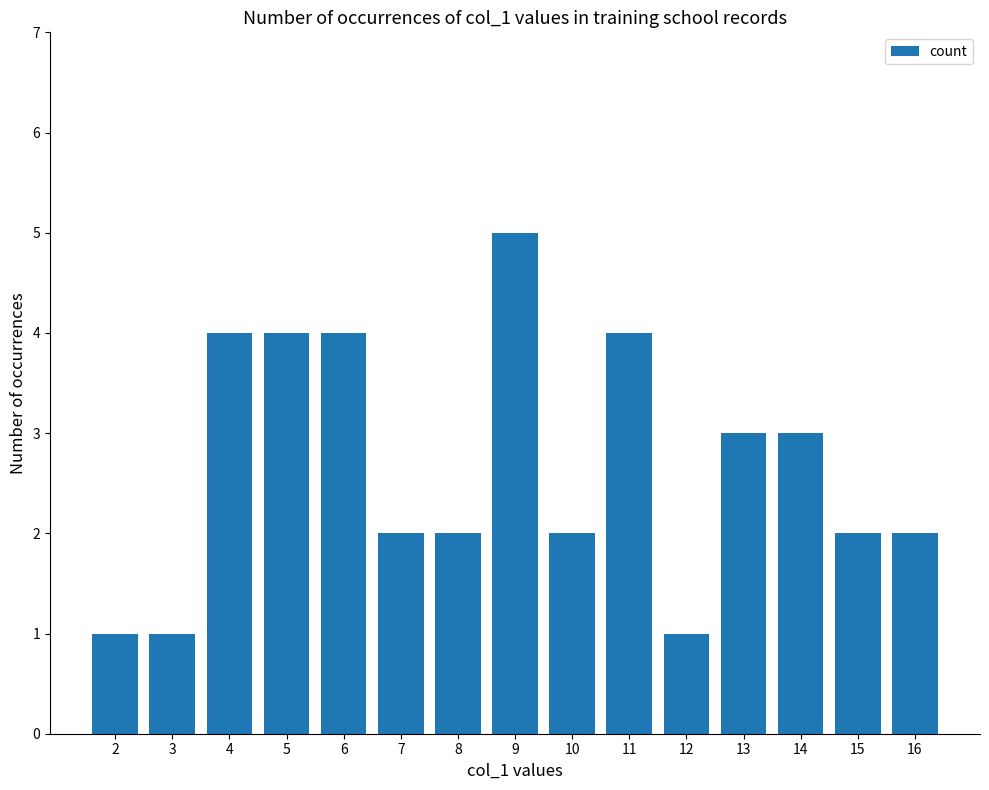

What is the difference between the second highest and second lowest values?

3